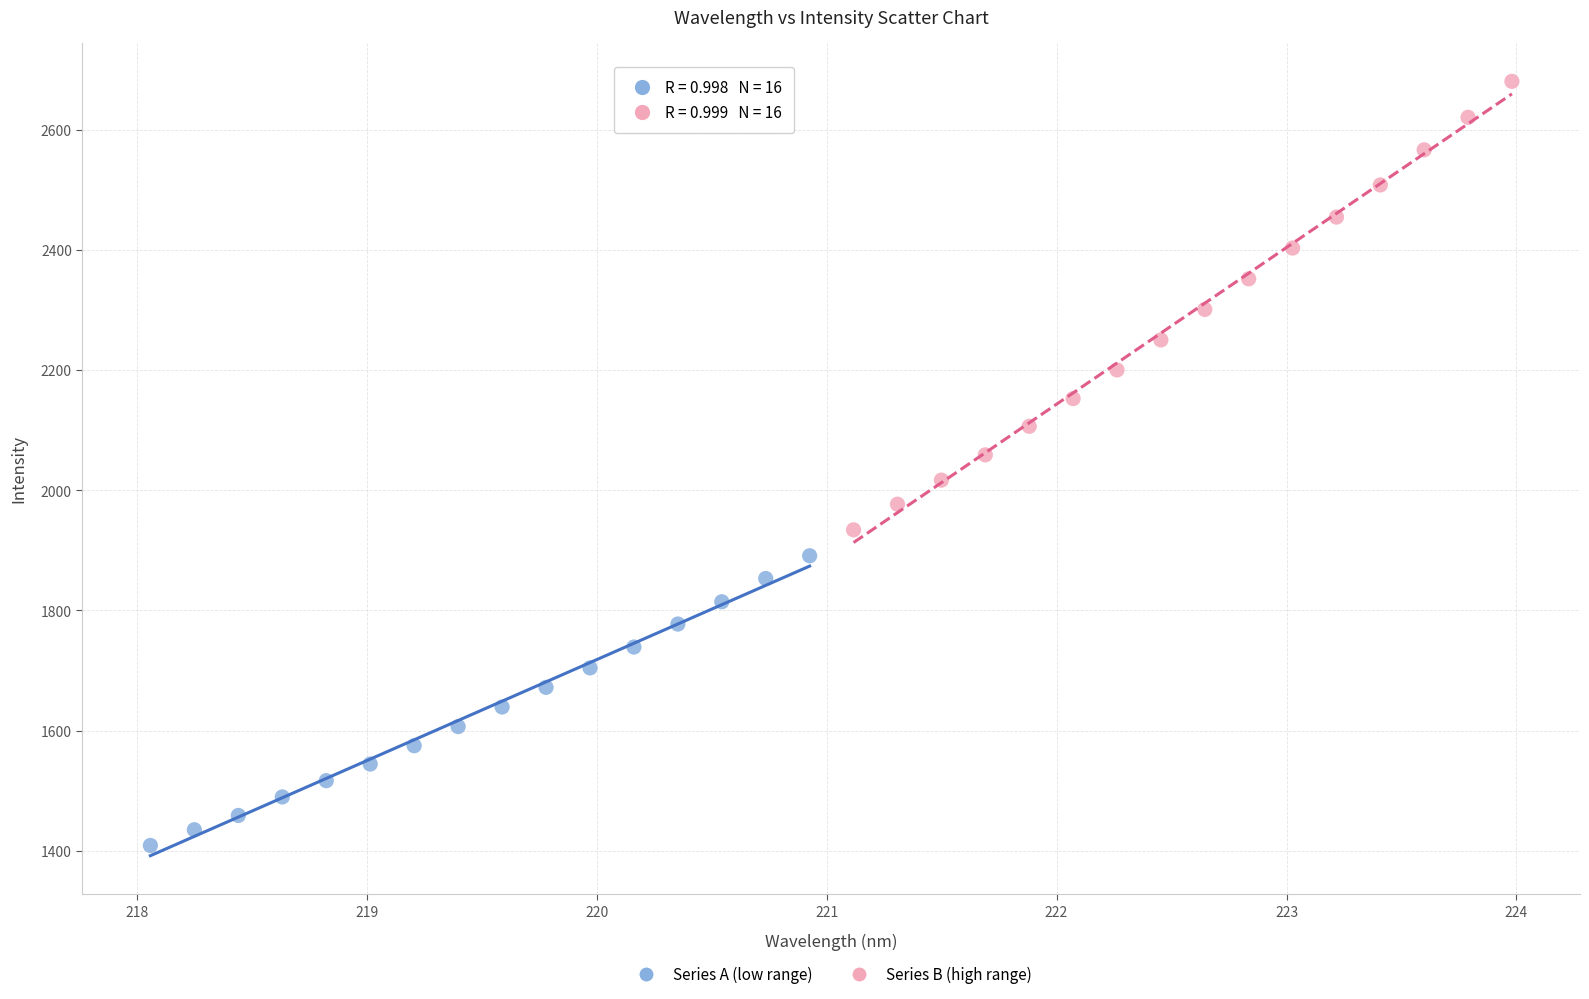

Which series reaches the maximum Y coordinate?

Series B (high range)